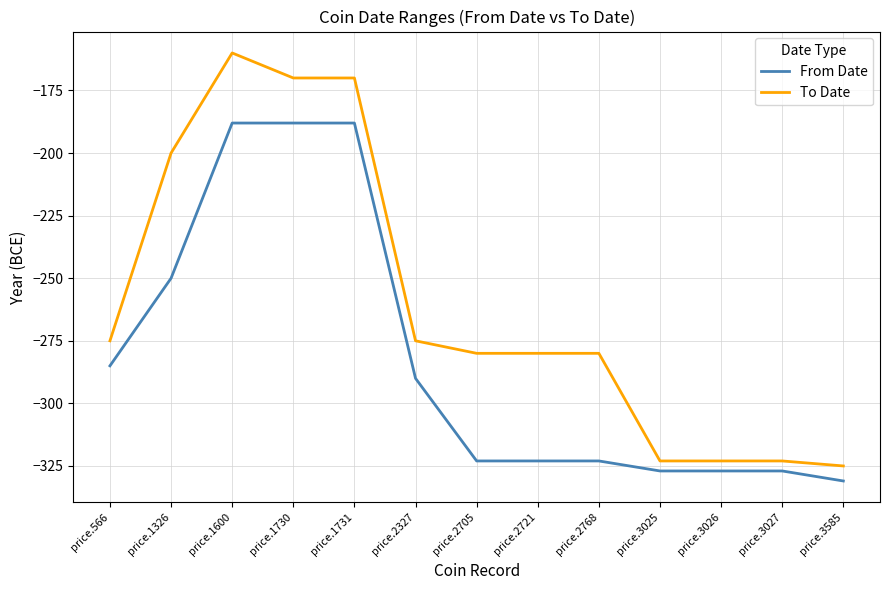

Where is the first local maximum for To Date?

price.1600